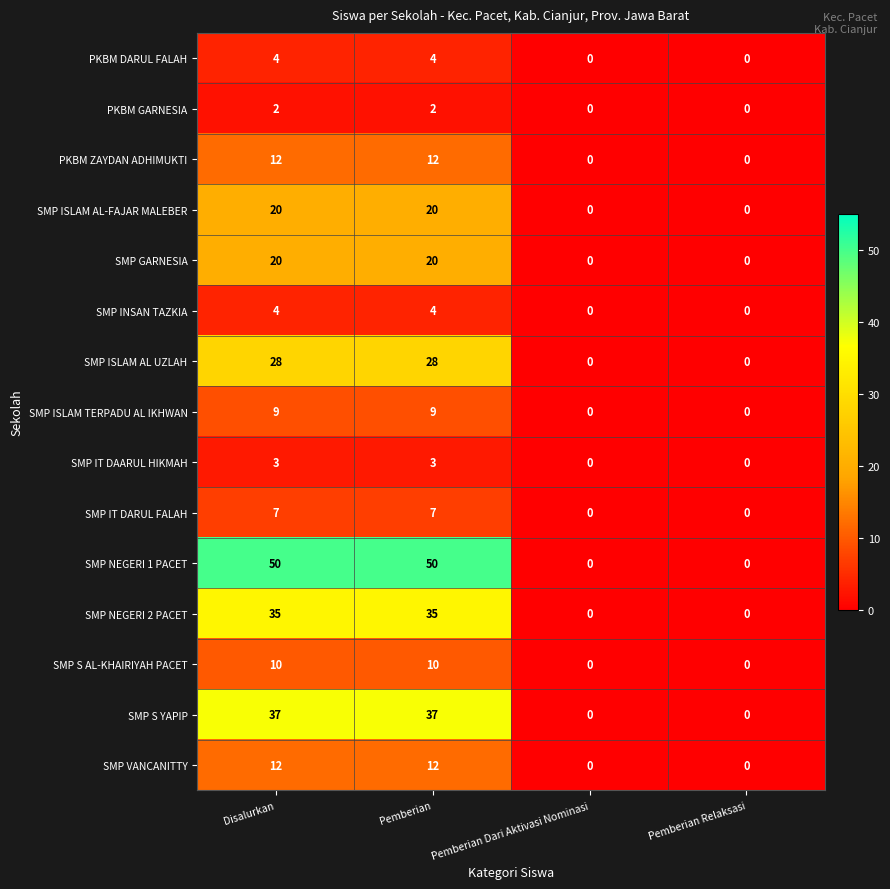

At how many categories does at least one series exceed 39?

2